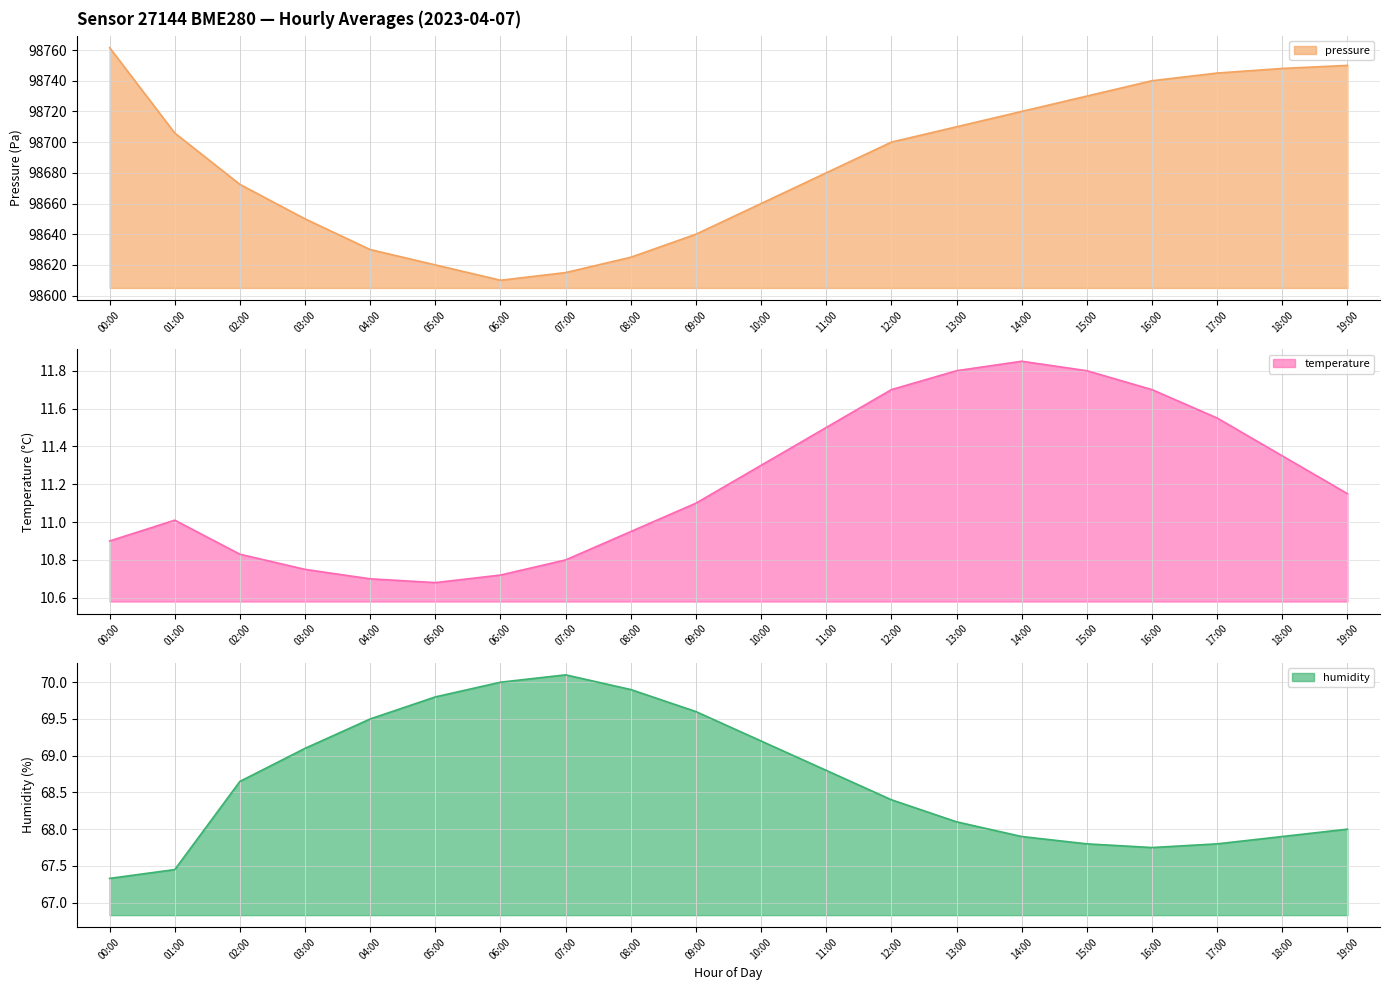

What is the highest value of the pressure series?

98761.6